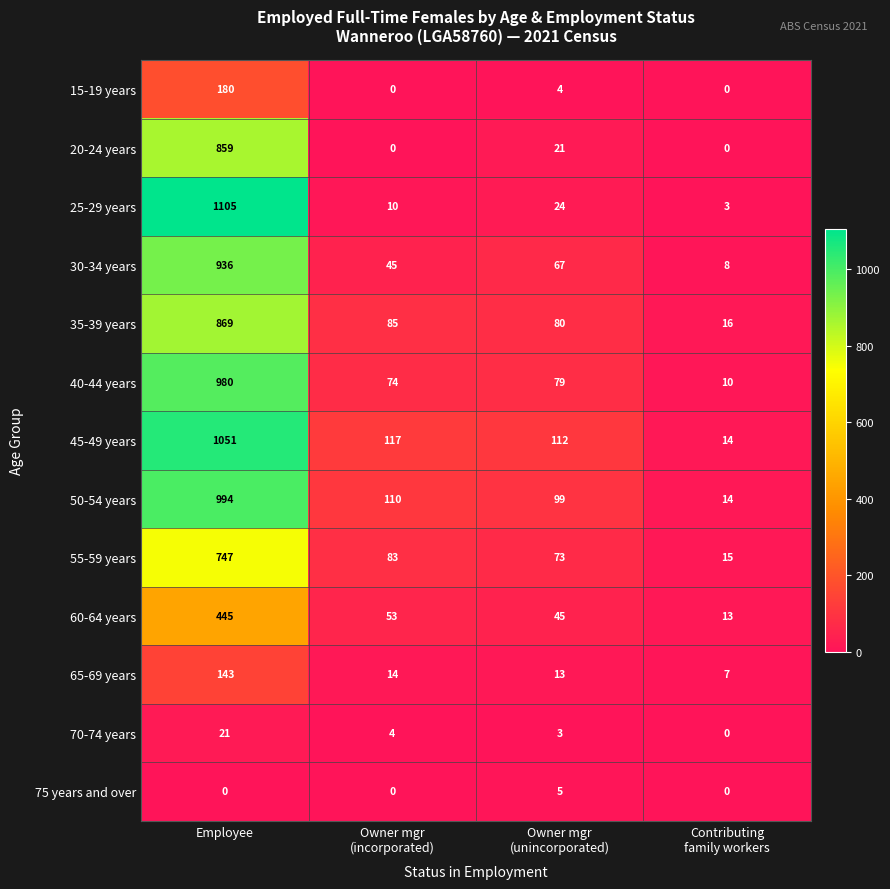

What is the spread (max minus min) of values at Contributing
family workers?

16